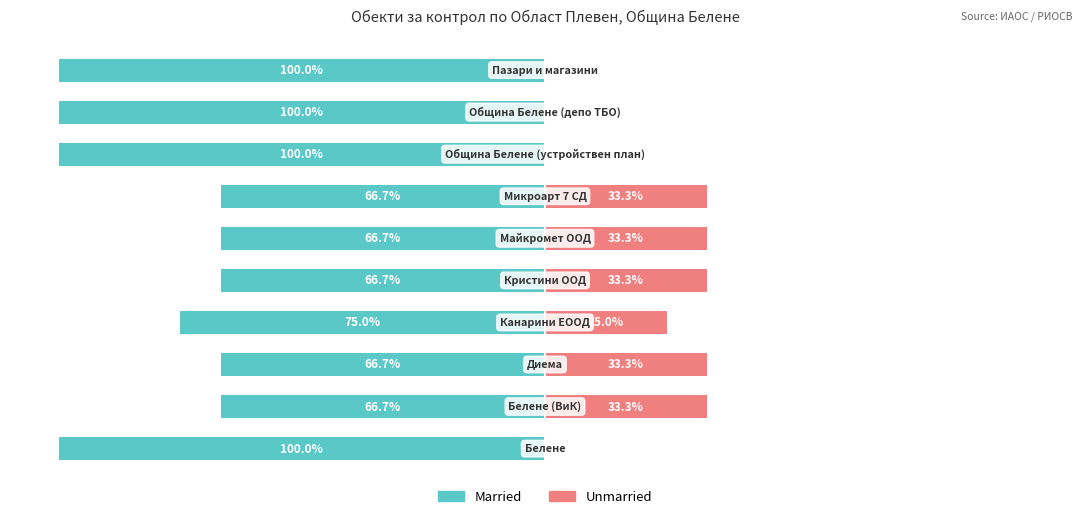

What is the total value across all series at 6?

-33.3